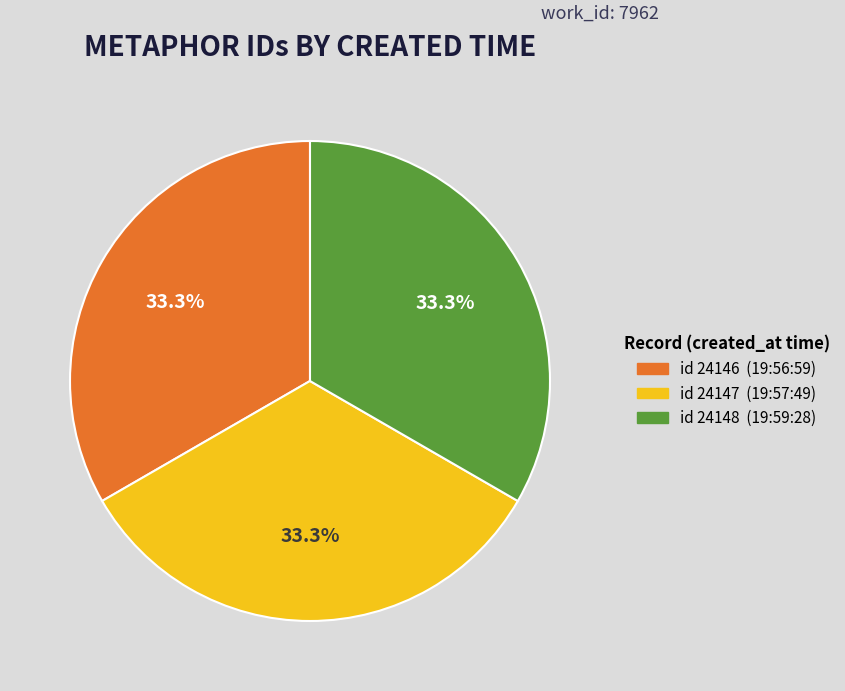

Does any single category account for the majority?

No